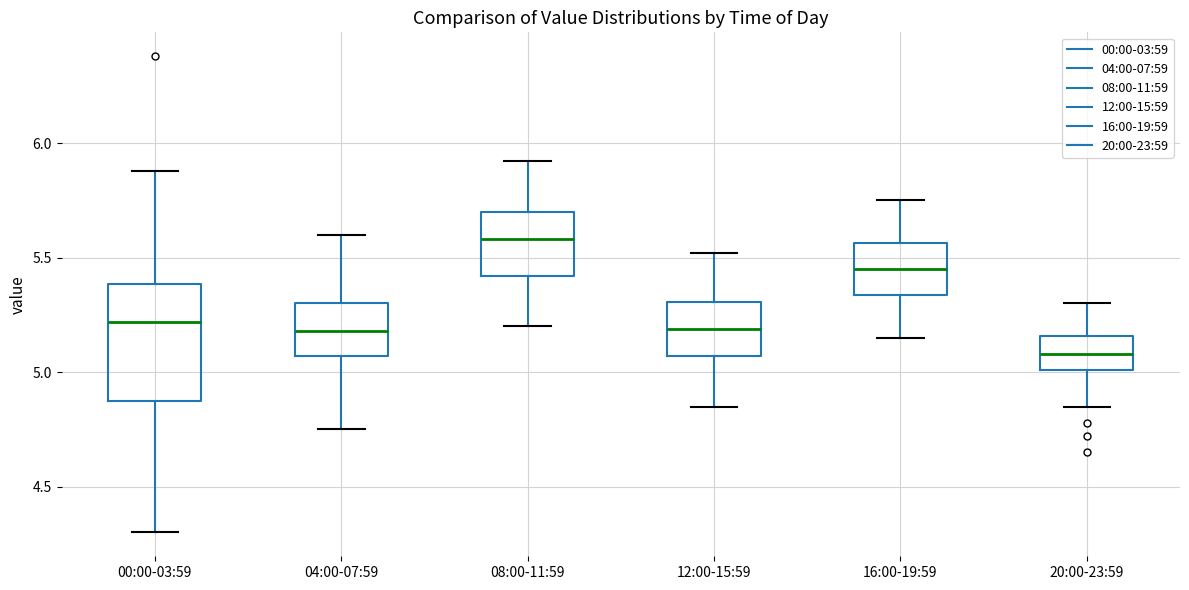

Reading left to right, read every box against the y-axis: the position of its median line, the range the box covers, and the ends of its whiskers. The values are not printed on the chart, so give them approximately, as read against the axis.

00:00-03:59: median 5.20, box 4.85 to 5.40, whiskers 4.30 to 5.90
04:00-07:59: median 5.20, box 5.05 to 5.30, whiskers 4.75 to 5.60
08:00-11:59: median 5.60, box 5.40 to 5.70, whiskers 5.20 to 5.90
12:00-15:59: median 5.20, box 5.05 to 5.30, whiskers 4.85 to 5.50
16:00-19:59: median 5.45, box 5.35 to 5.55, whiskers 5.15 to 5.75
20:00-23:59: median 5.10, box 5.00 to 5.15, whiskers 4.85 to 5.30